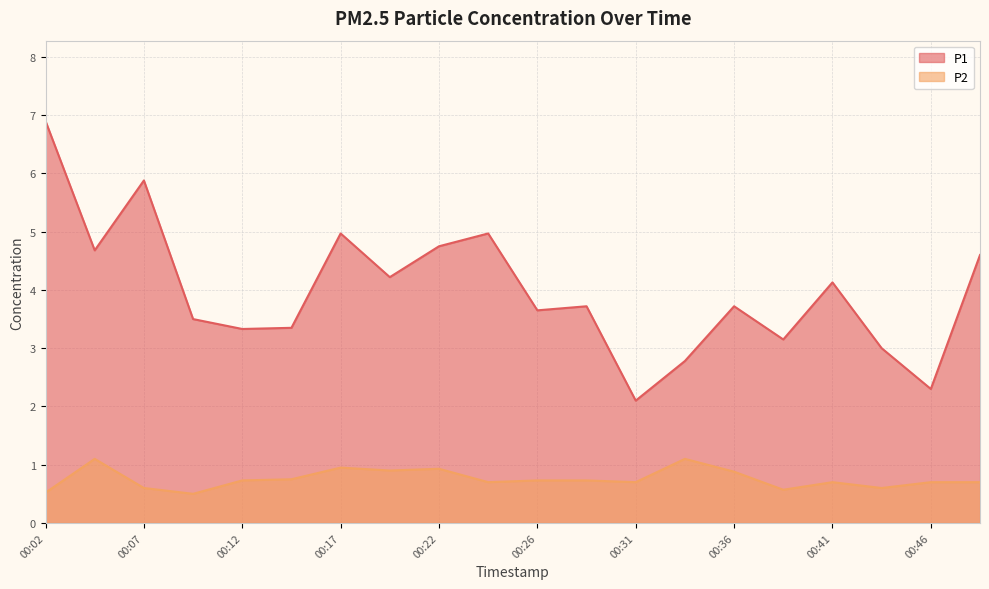

Rank the series by their maximum value, from lowest to highest.

P2, P1